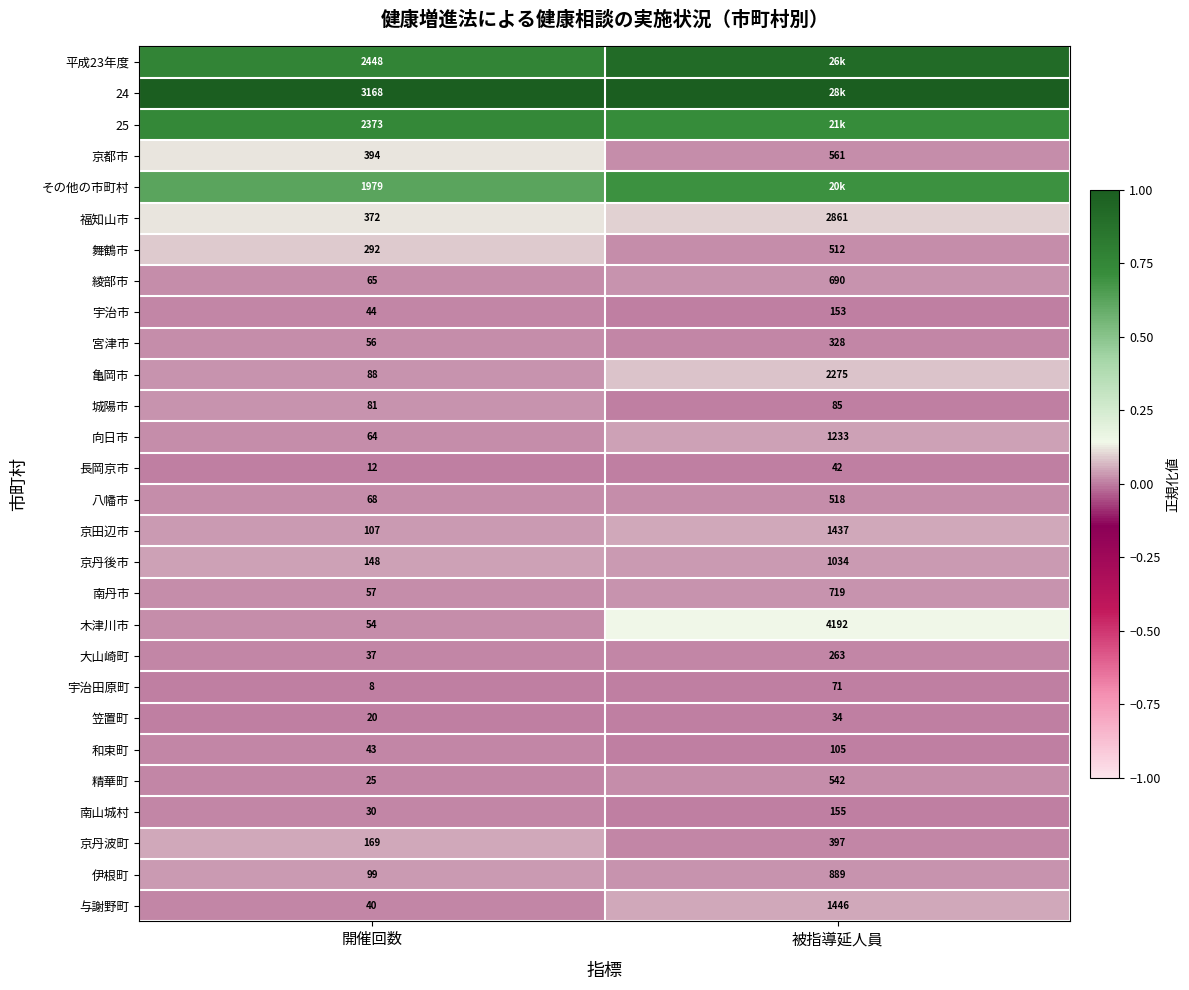

Is the value of 亀岡市 at 開催回数 greater than the value of 宮津市 at 開催回数?

Yes